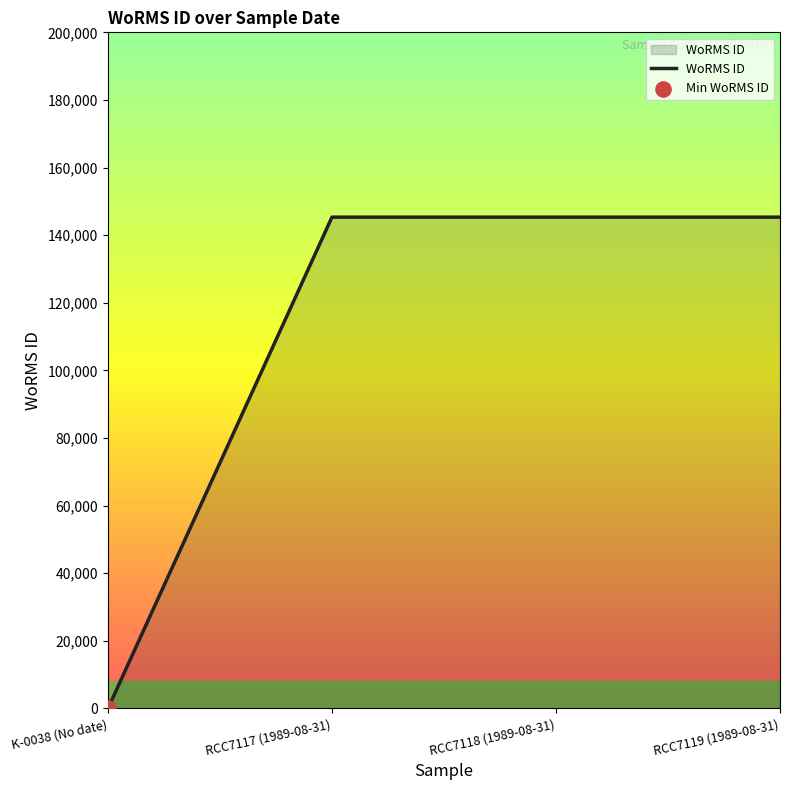

What is the change in value from K-0038 (No date) to RCC7118 (1989-08-31)?

+145331